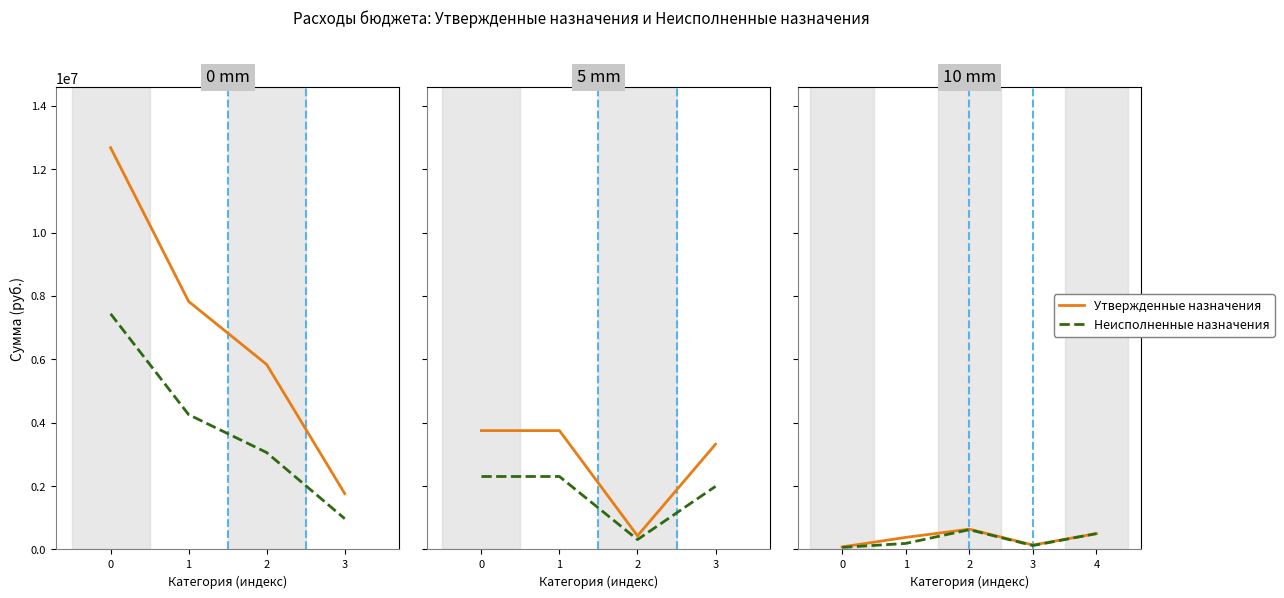

Which has a higher value, 2 or 0?

2